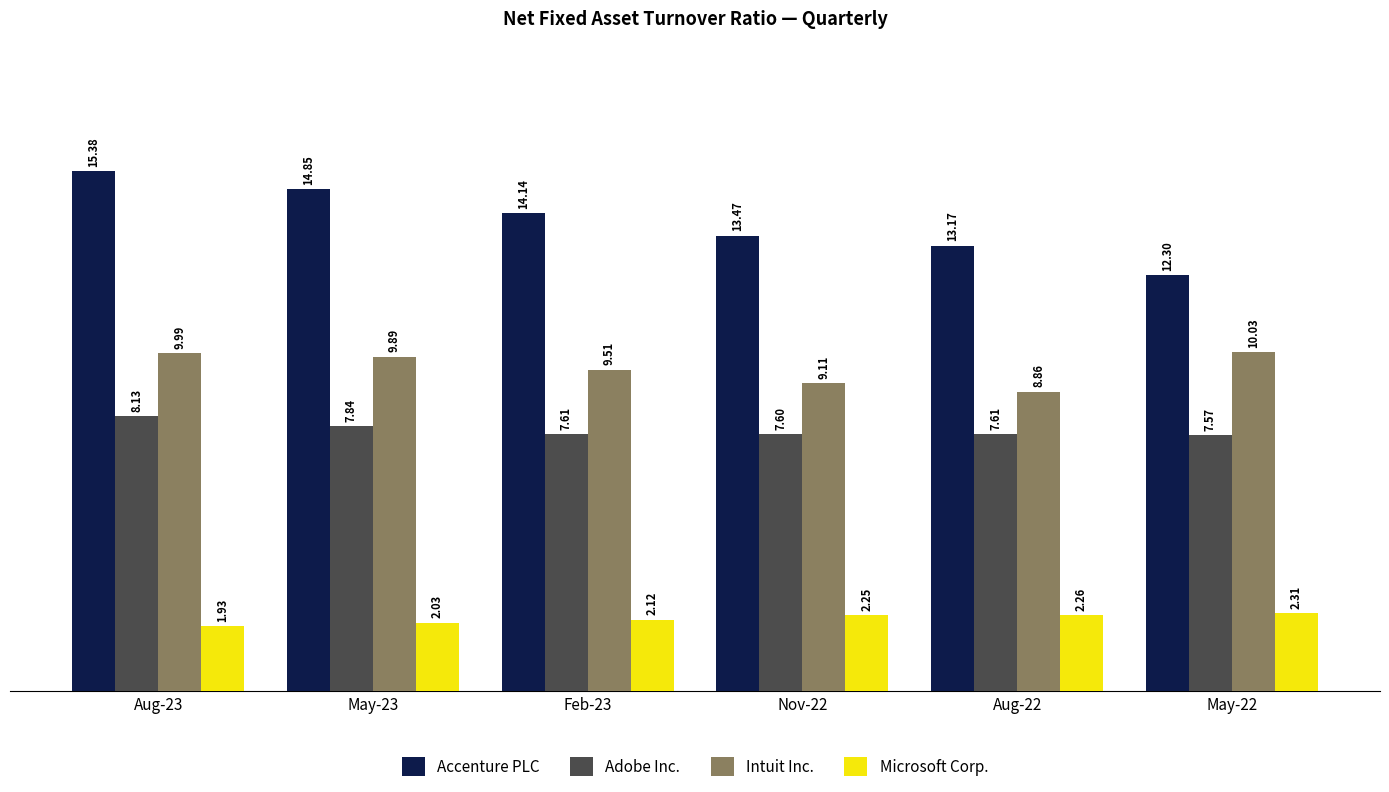

What is the approximate value of Intuit Inc. at Feb-23?

9.5